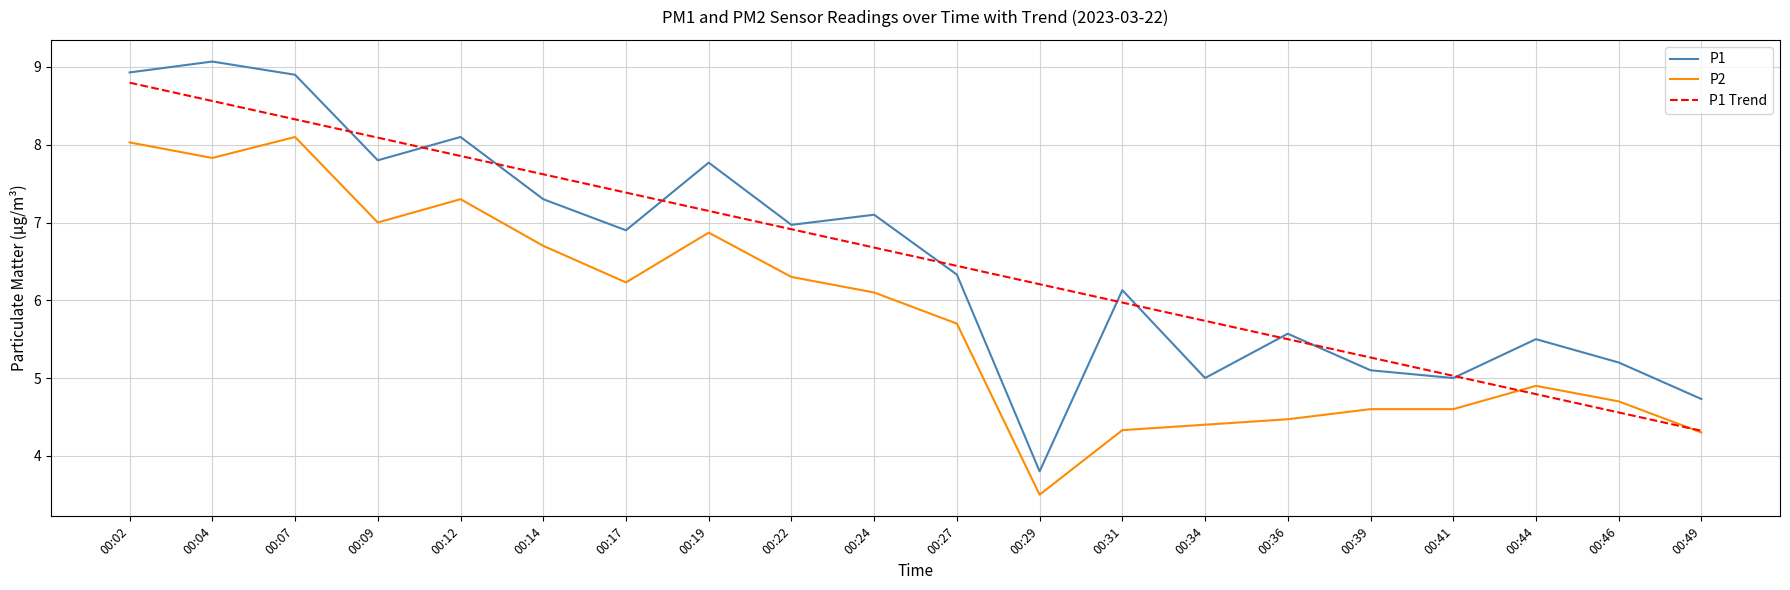

What is the difference between the highest and lowest values at 00:22?

0.7